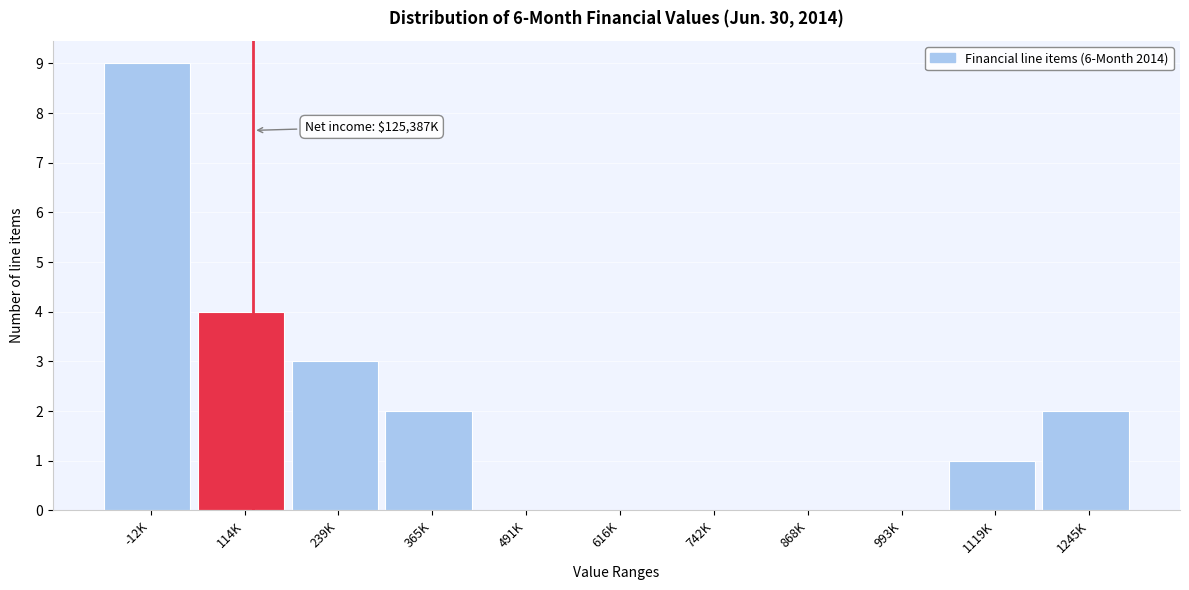

Reading right to left, what are all the values shown in this chart?

1245K=2	1119K=1	993K=0	868K=0	742K=0	616K=0	491K=0	365K=2	239K=3	114K=4	-12K=9